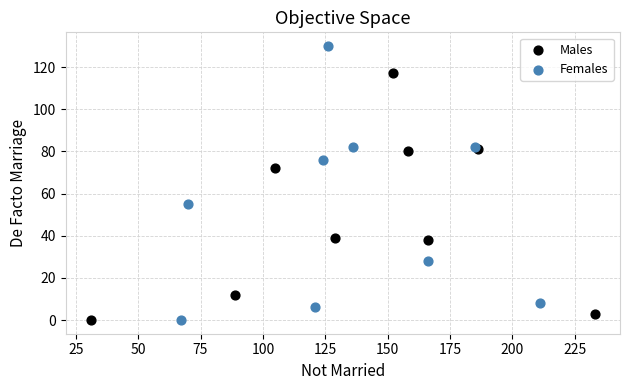

Which series reaches the maximum Y coordinate?

Females